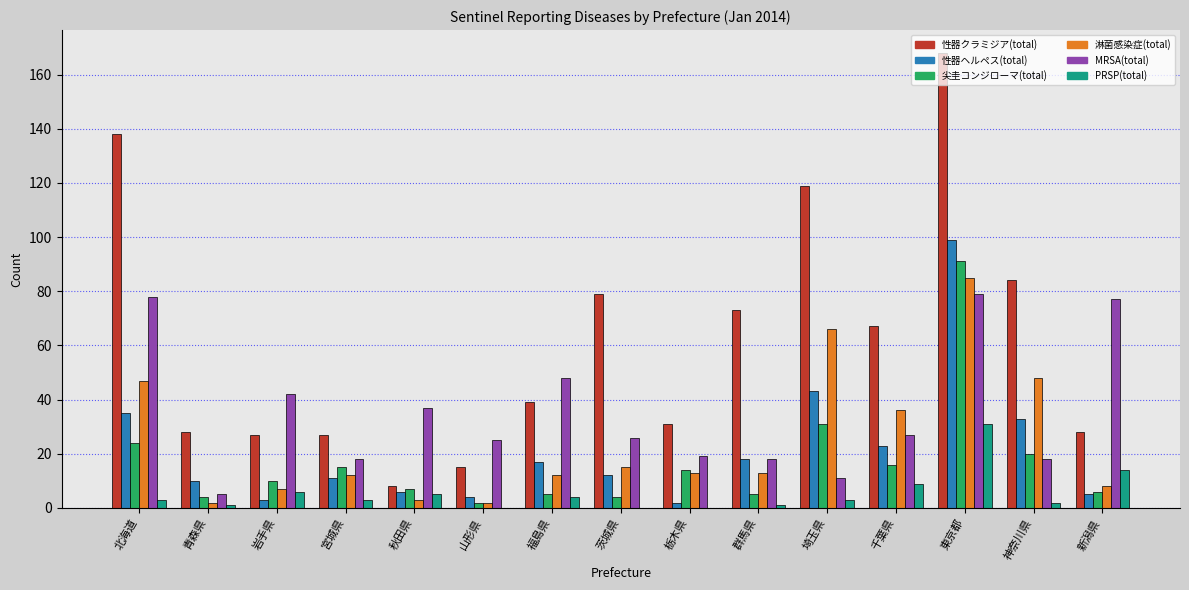

How many categories are shown in the chart?

15